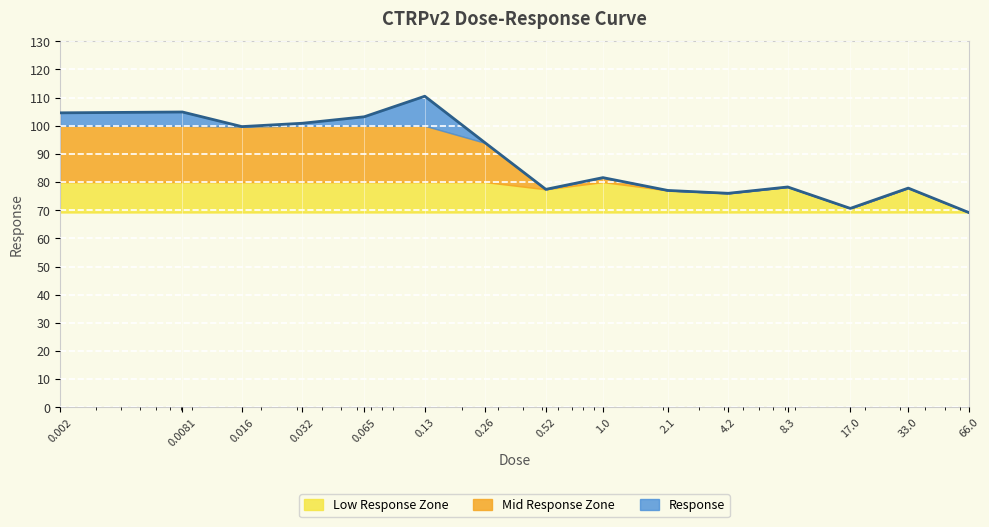

What is the difference between the second highest and second lowest values?

34.2